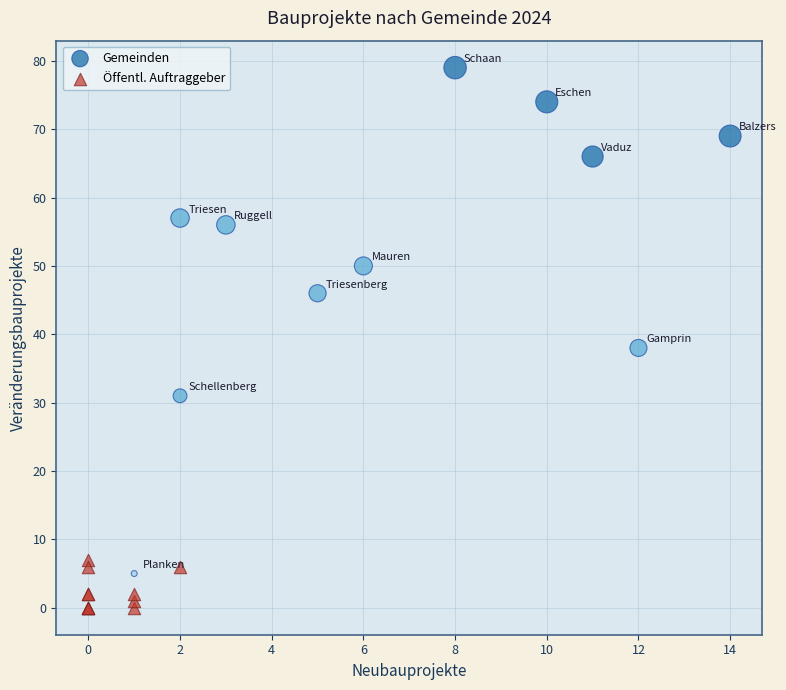

Which series has the widest spread of Y values?

Gemeinden